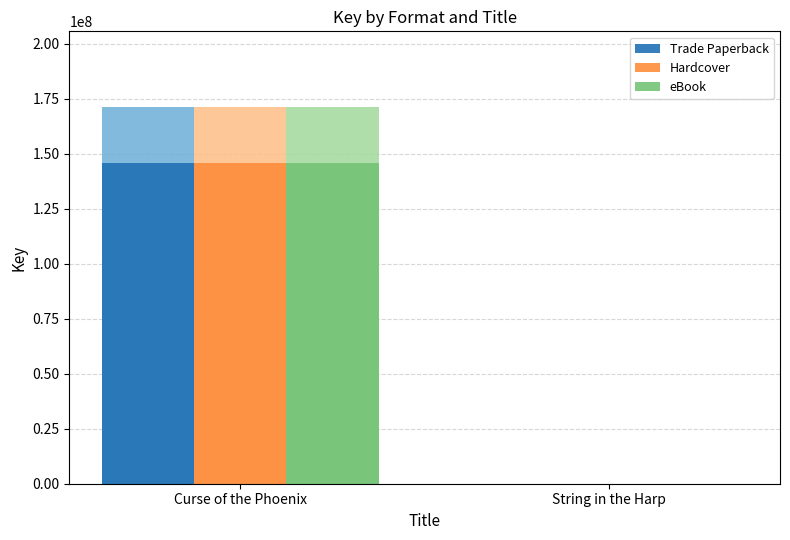

Which has a higher value, String in the Harp or Curse of the Phoenix?

Curse of the Phoenix